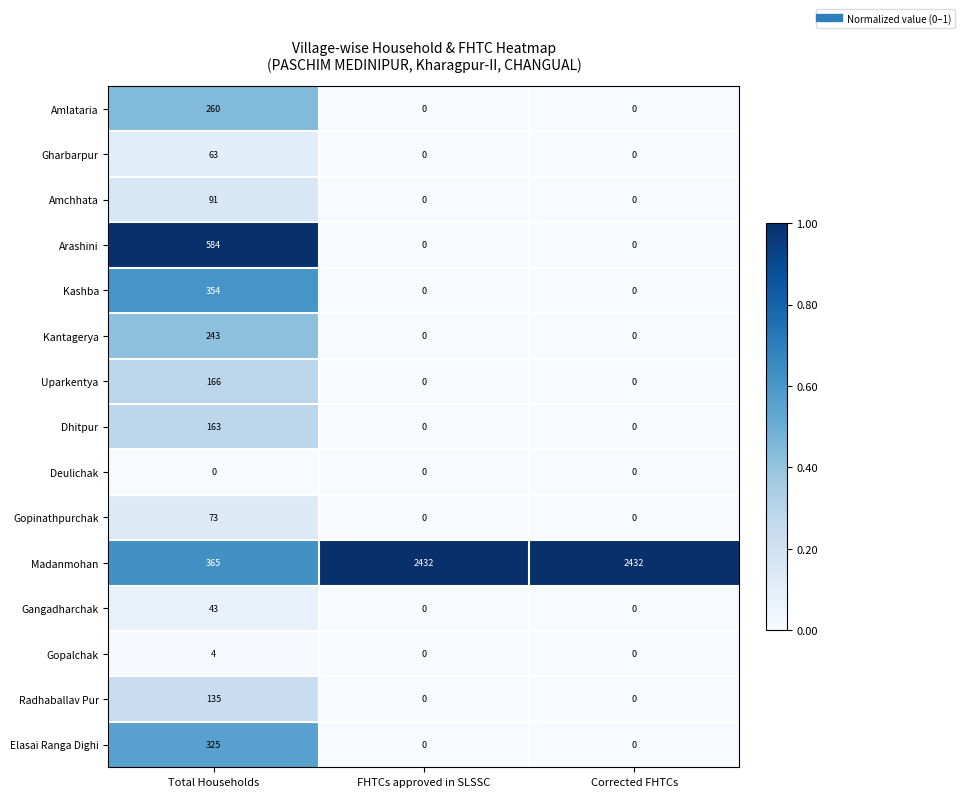

What is the maximum value shown in the chart?

2432